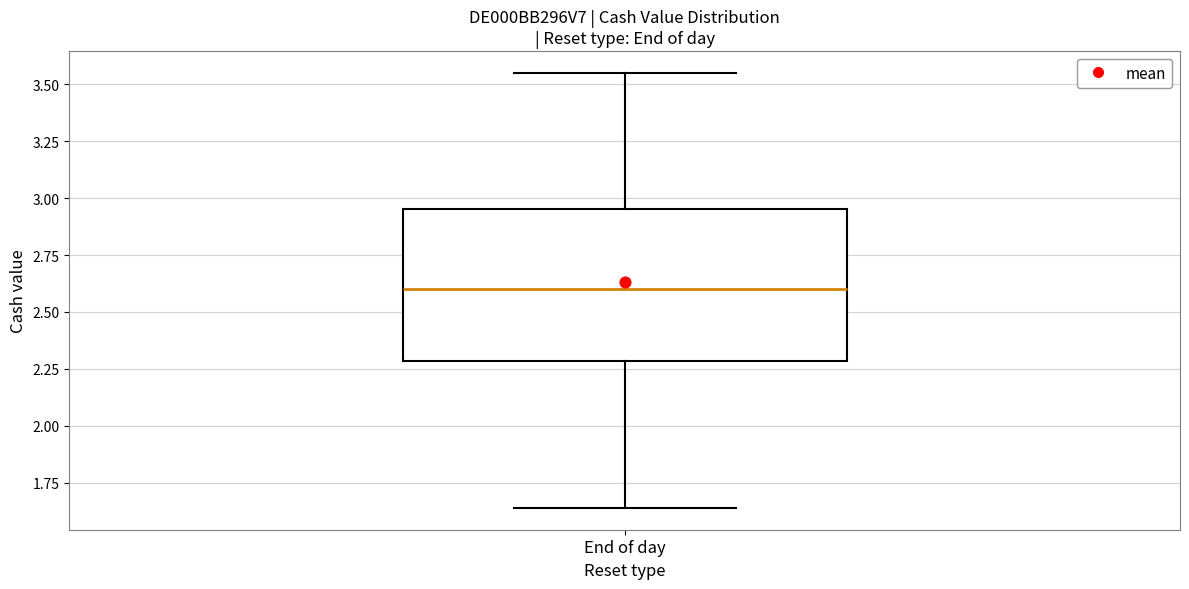

Transcribe this box plot: give where the median line is, the range the box spans, and where the two whiskers end, as read against the y-axis. The values are not printed on the chart, so give them approximately, as read against the axis.

median 2.60, box 2.30 to 2.95, whiskers 1.65 to 3.55